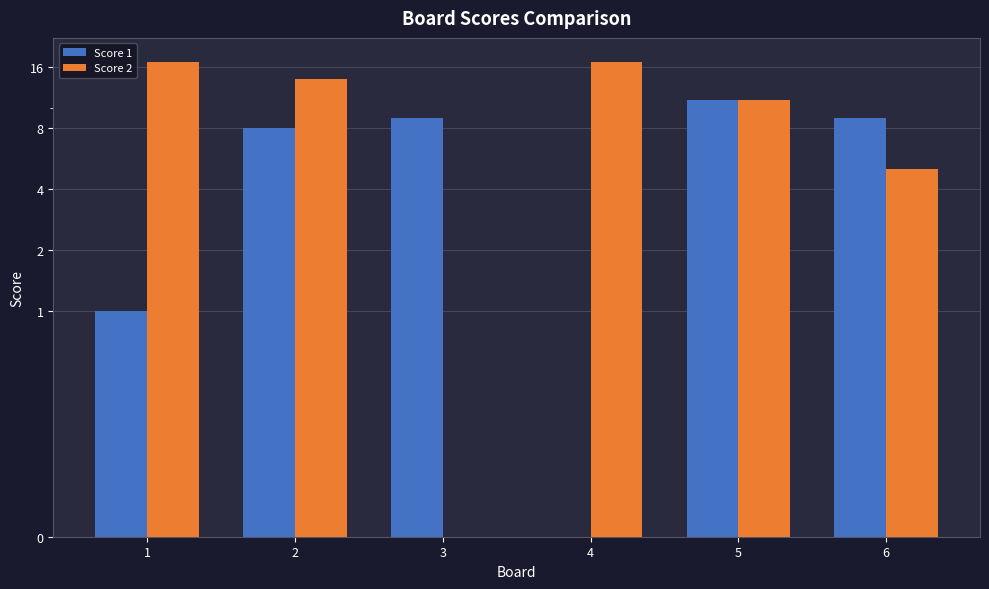

What is the highest value of the Score 2 series?

17